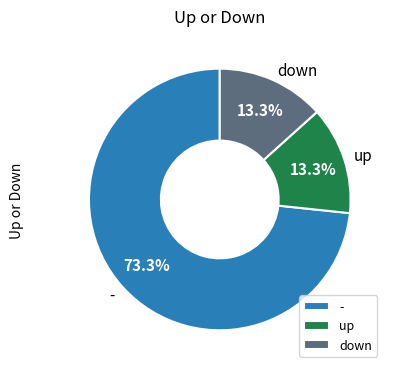

Is there a majority slice in this chart?

Yes